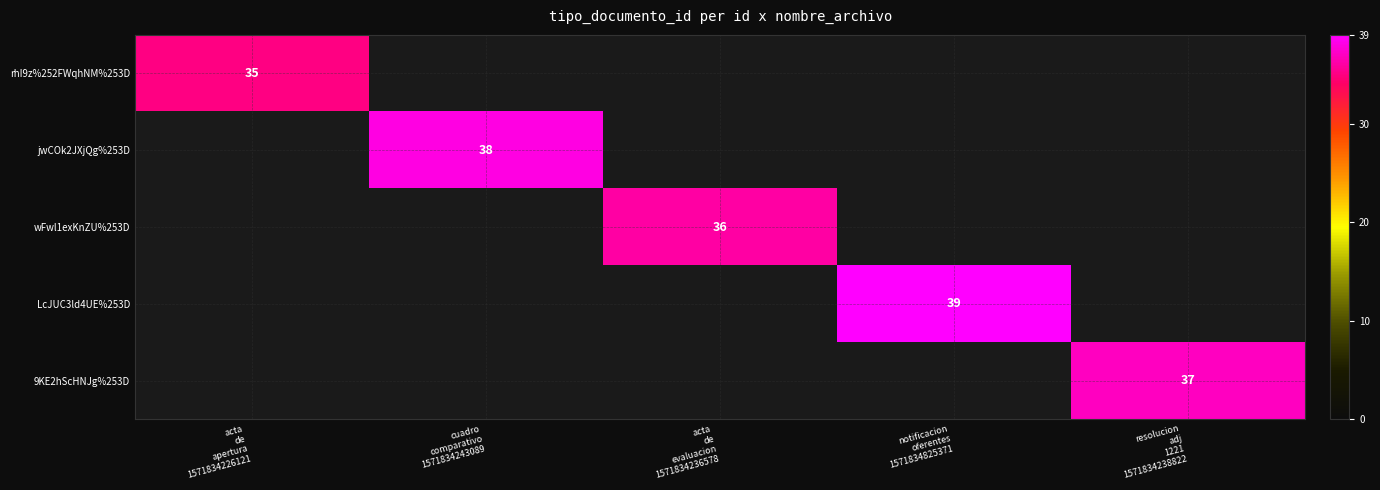

How many series are shown in this chart?

5